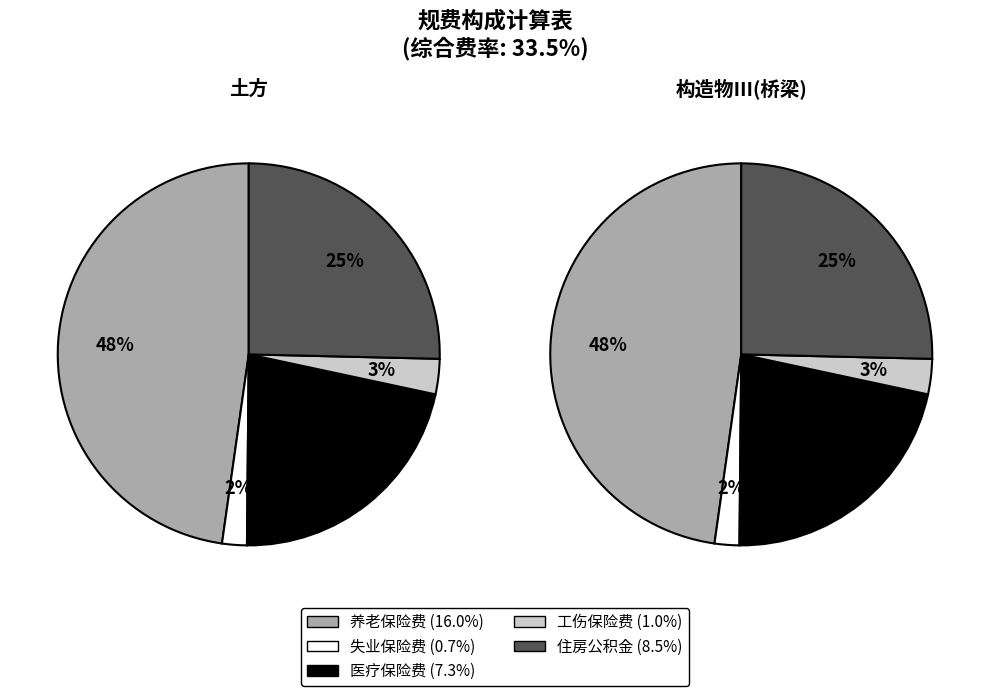

Is there a majority slice in this chart?

No